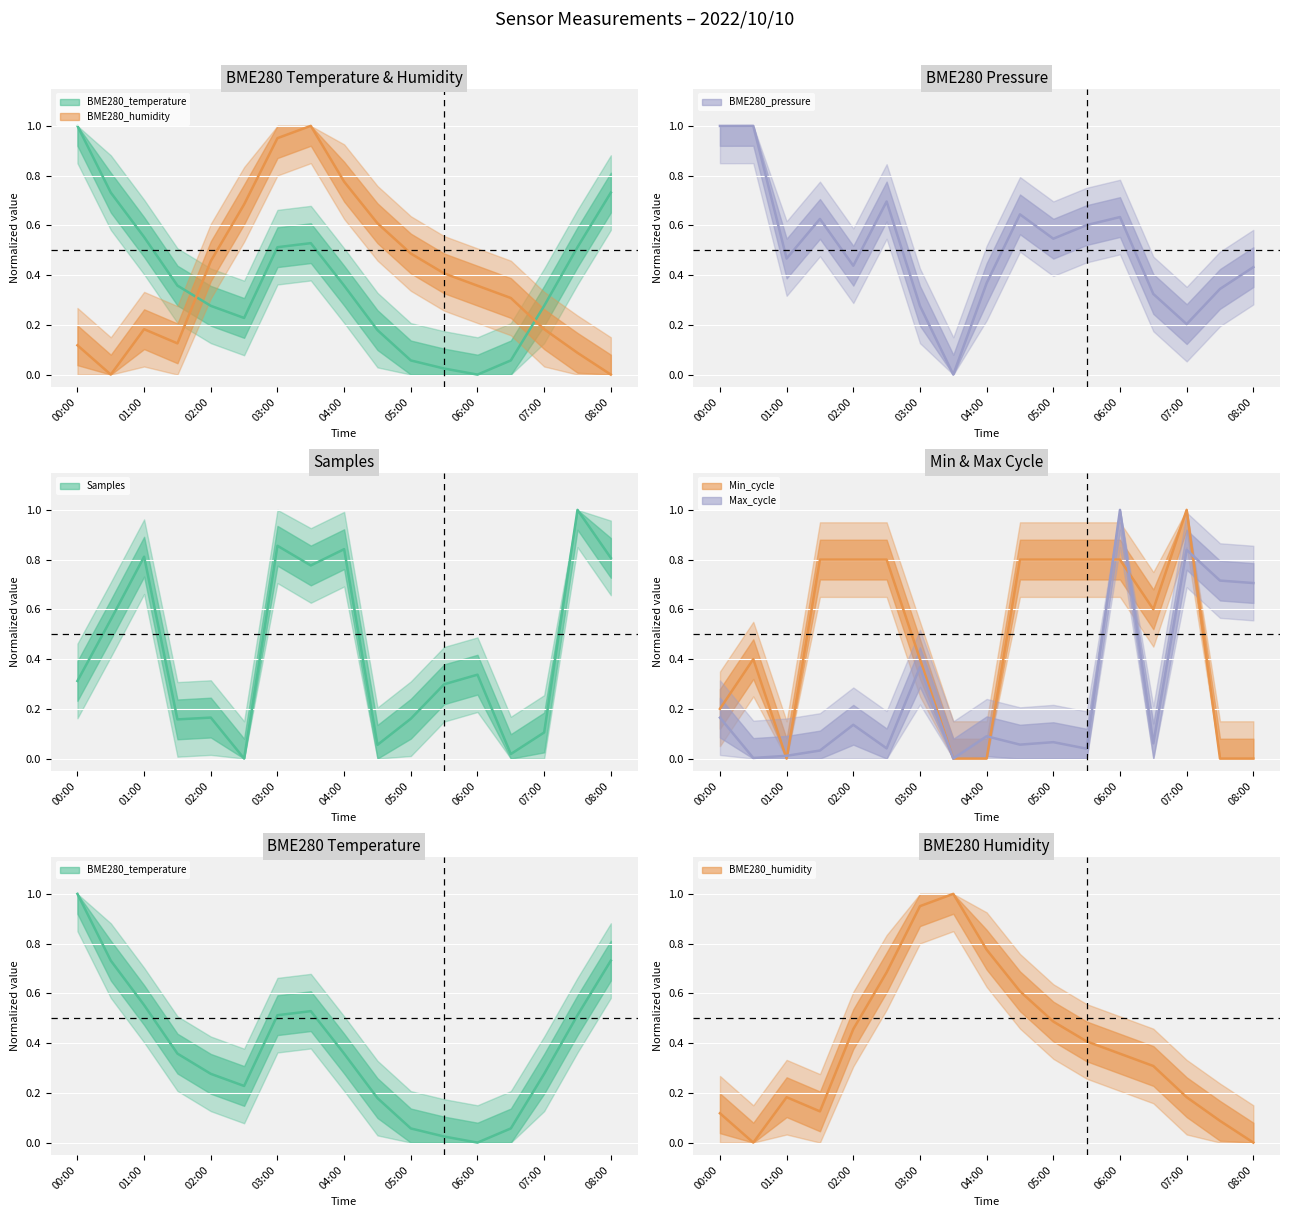

The value of BME280_humidity at 2022/10/10 03:30 is 1.0. True or false?

True